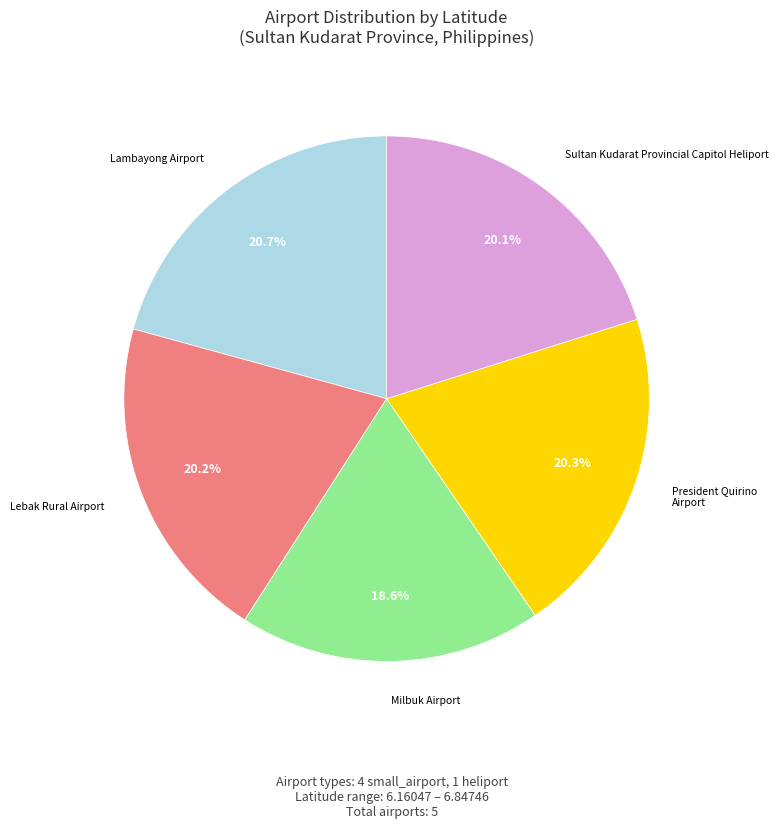

Is there any slice that represents more than half of the pie?

No